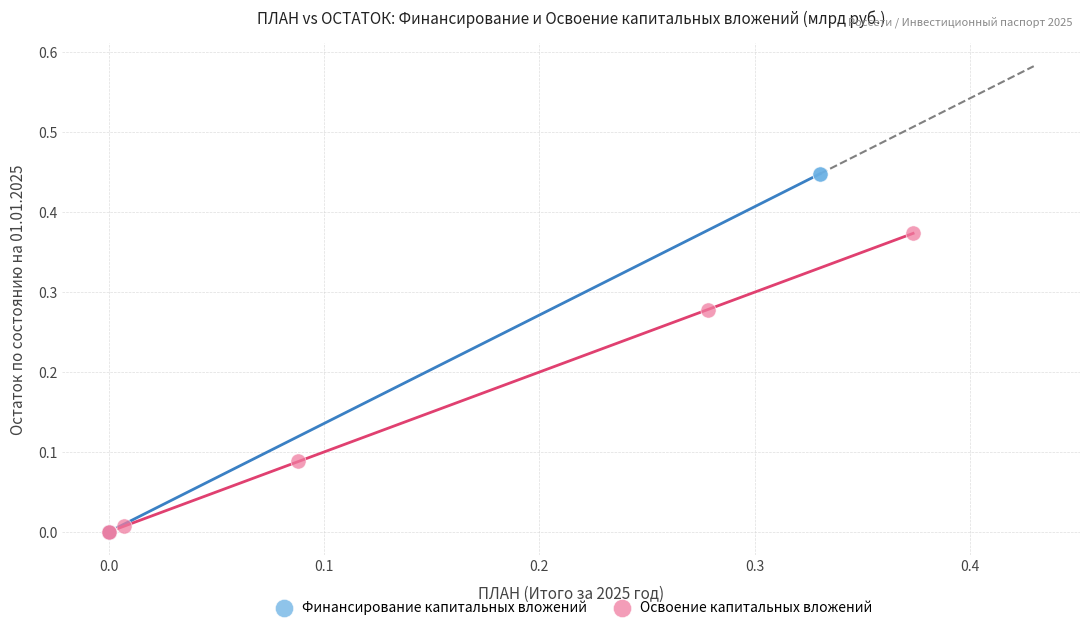

Which series has the widest spread of Y values?

Финансирование капитальных вложений